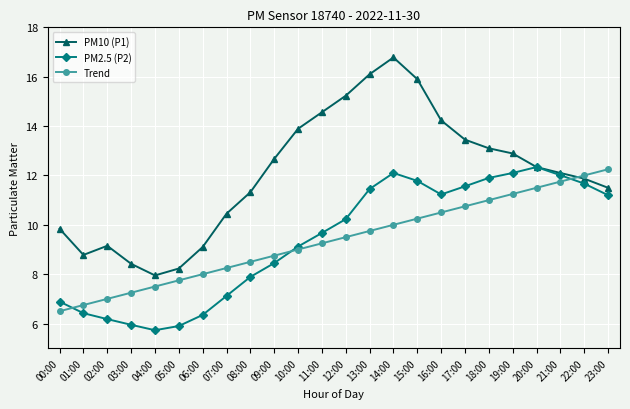

The value of Trend at 02:00 is 7.0. True or false?

True